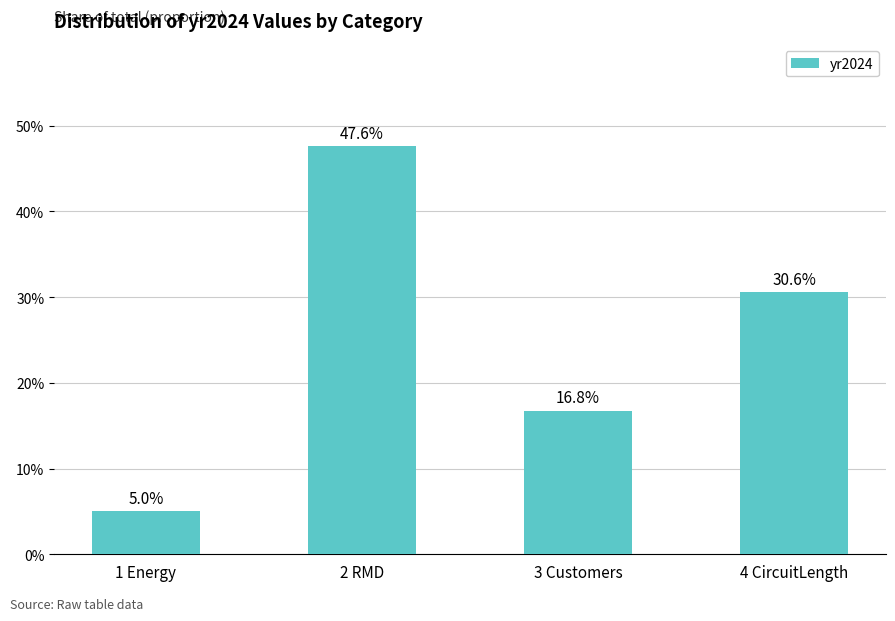

Which category has the highest value across all series?

2 RMD